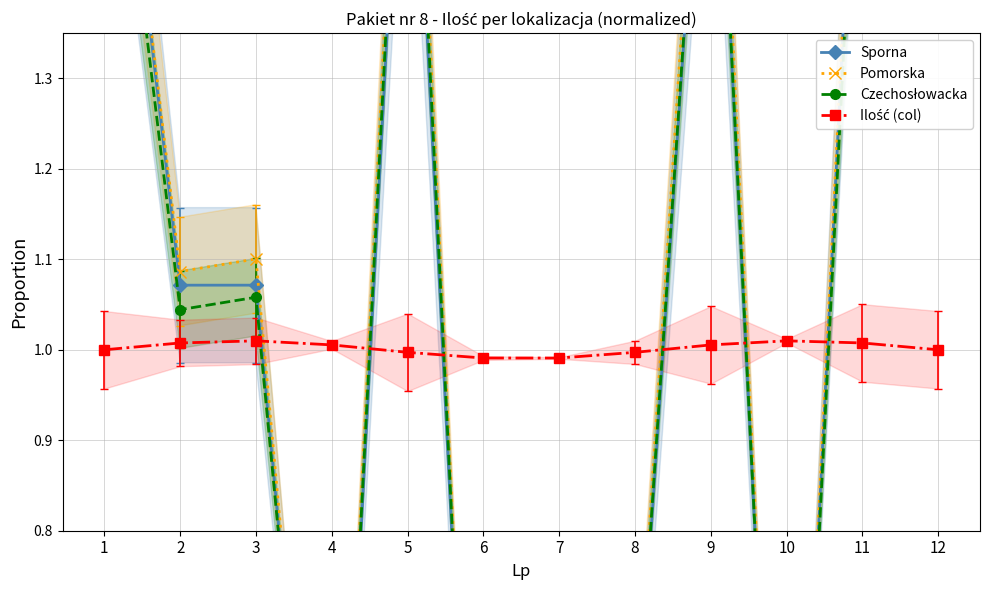

List the labels in order of Ilość (col) value, largest first.

3, 10, 11, 2, 4, 9, 1, 12, 5, 8, 6, 7